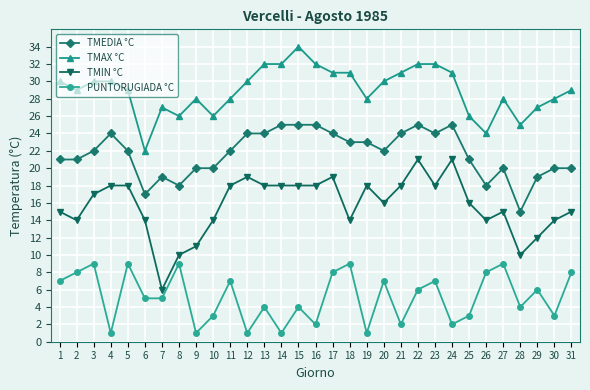

True or false: TMIN °C and PUNTORUGIADA °C intersect in this chart.

False